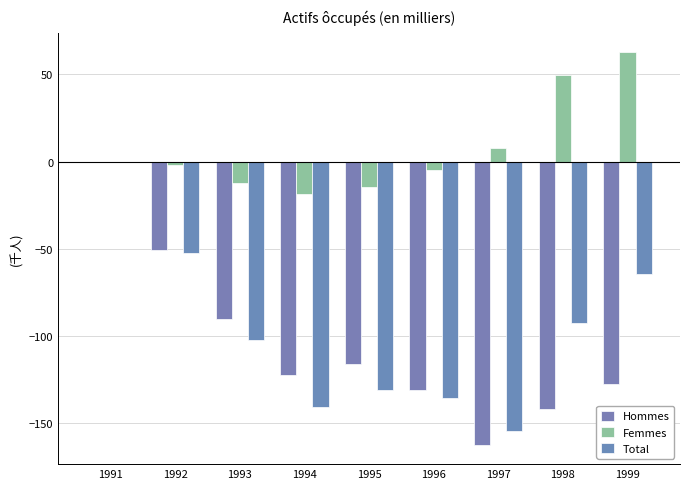

How many groups of bars are there?

9